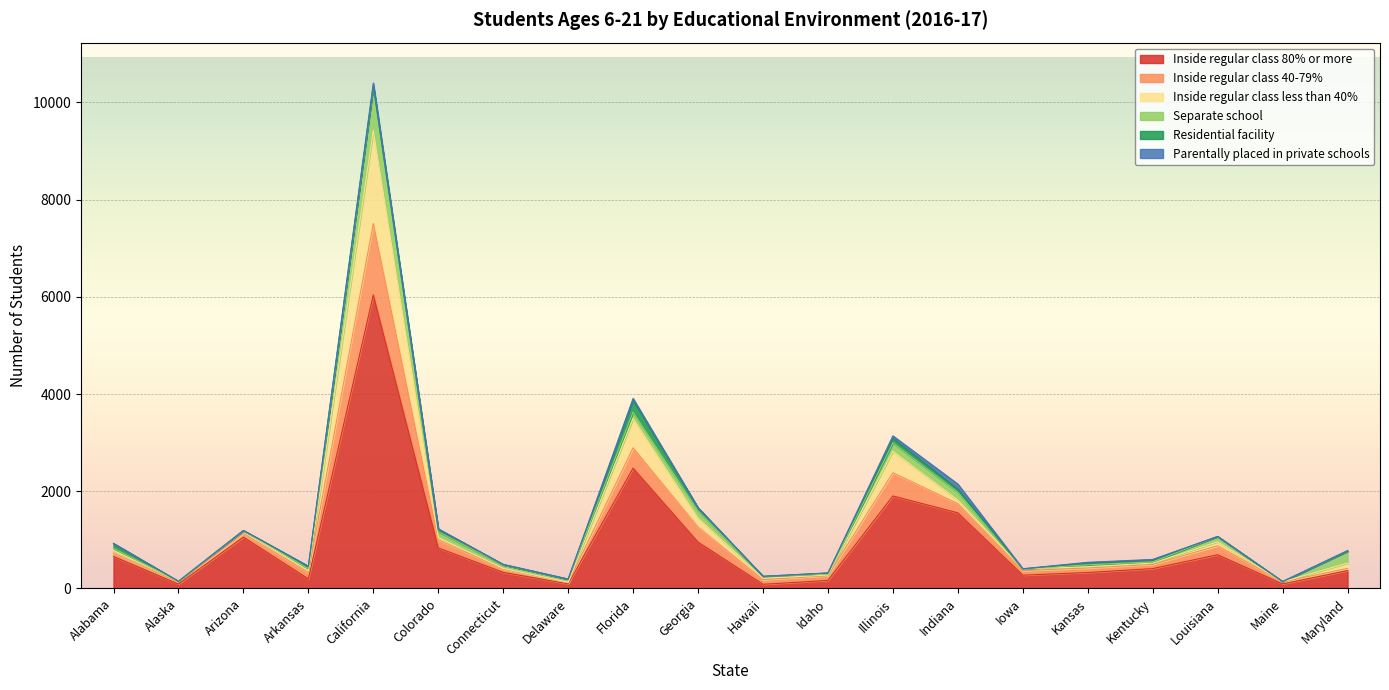

In Inside regular class 40-79%, how many points are lower than both neighbors (excluding endpoints)?

6